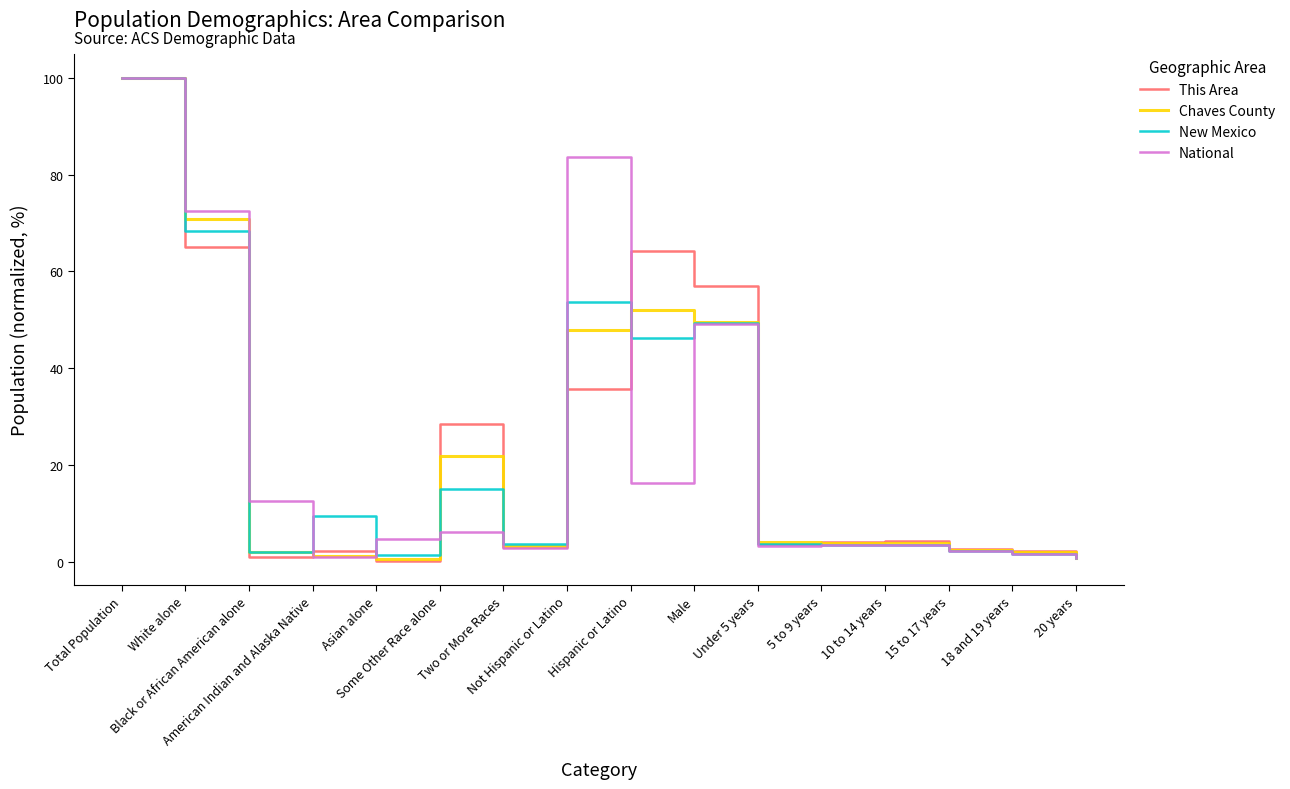

At which category is the sum across all series the highest?

Total Population